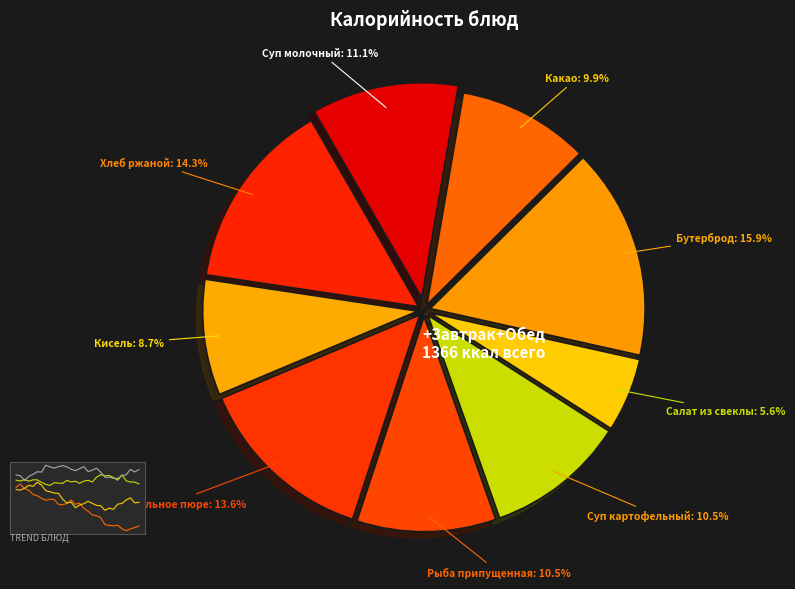

True or false: Салат из свеклы accounts for 6% of the total.

True